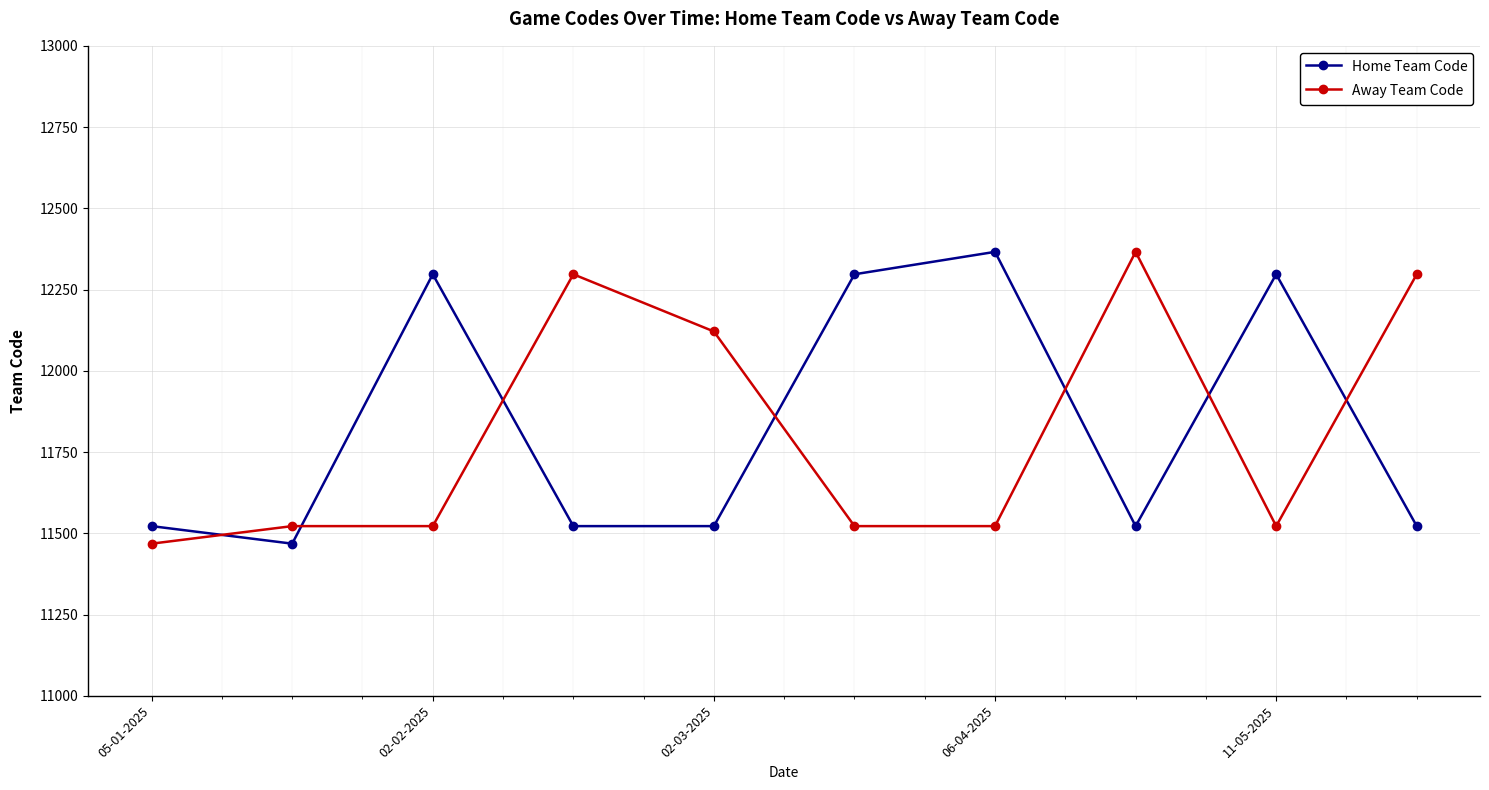

What is the greatest value displayed?

12366